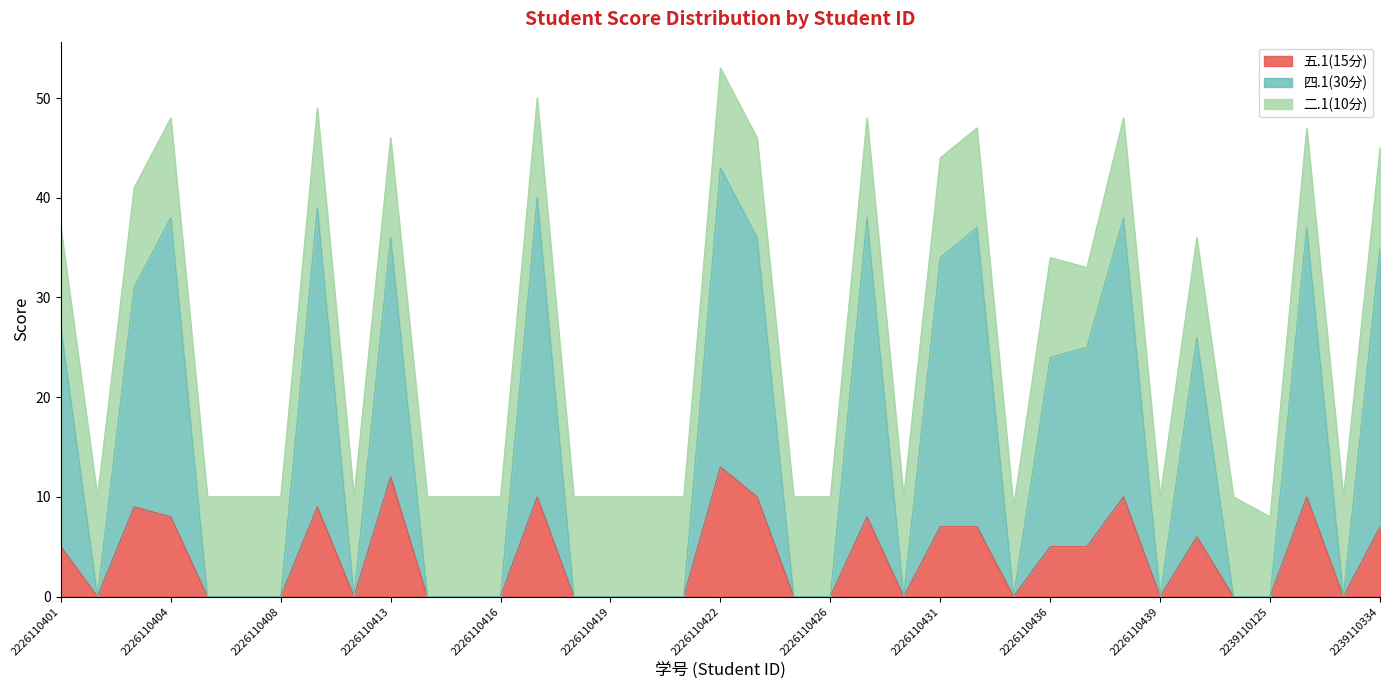

Which has a higher value, 2239110202 or 2226110401?

2226110401